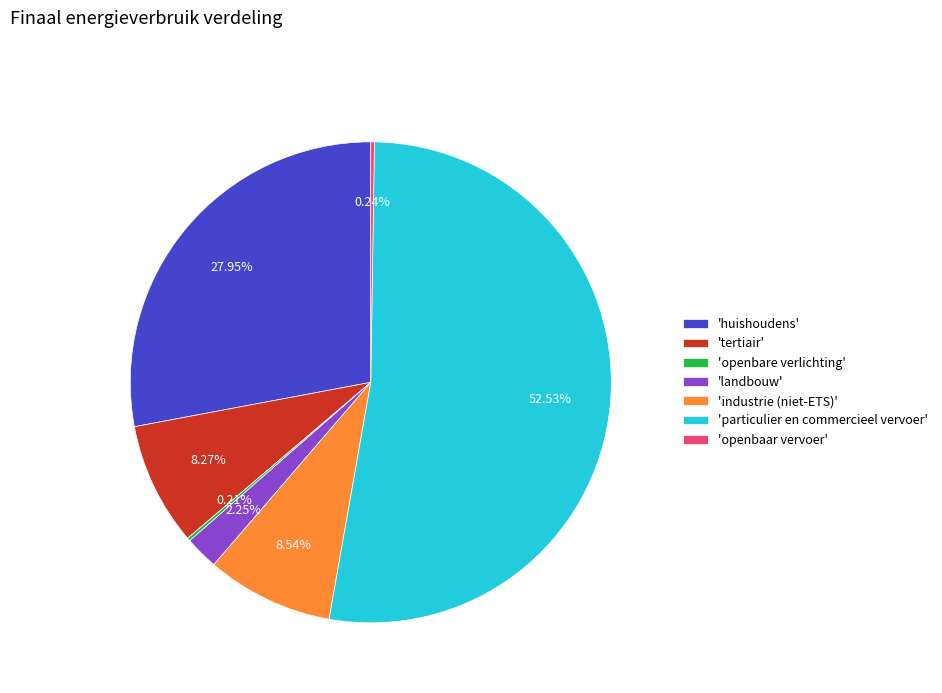

Which category has the biggest portion of the pie?

'particulier en commercieel vervoer'